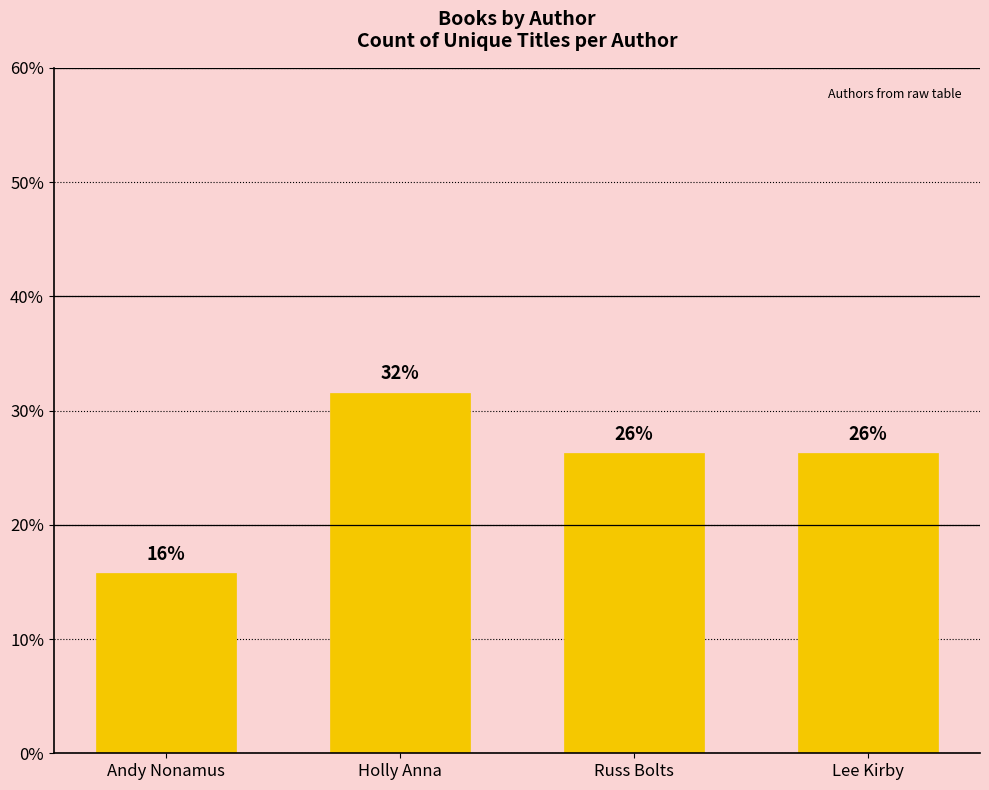

Between Andy Nonamus and Russ Bolts, which is larger?

Russ Bolts